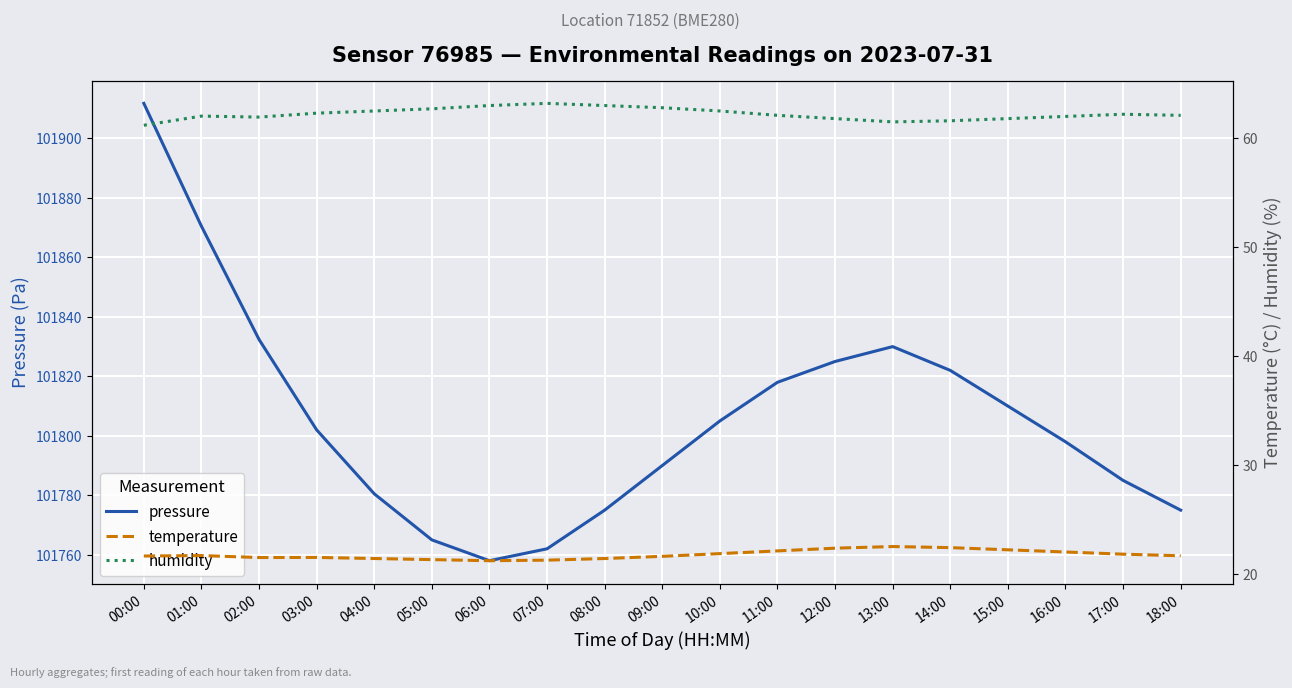

What is the difference between the maximum and minimum values in the pressure series?

153.8